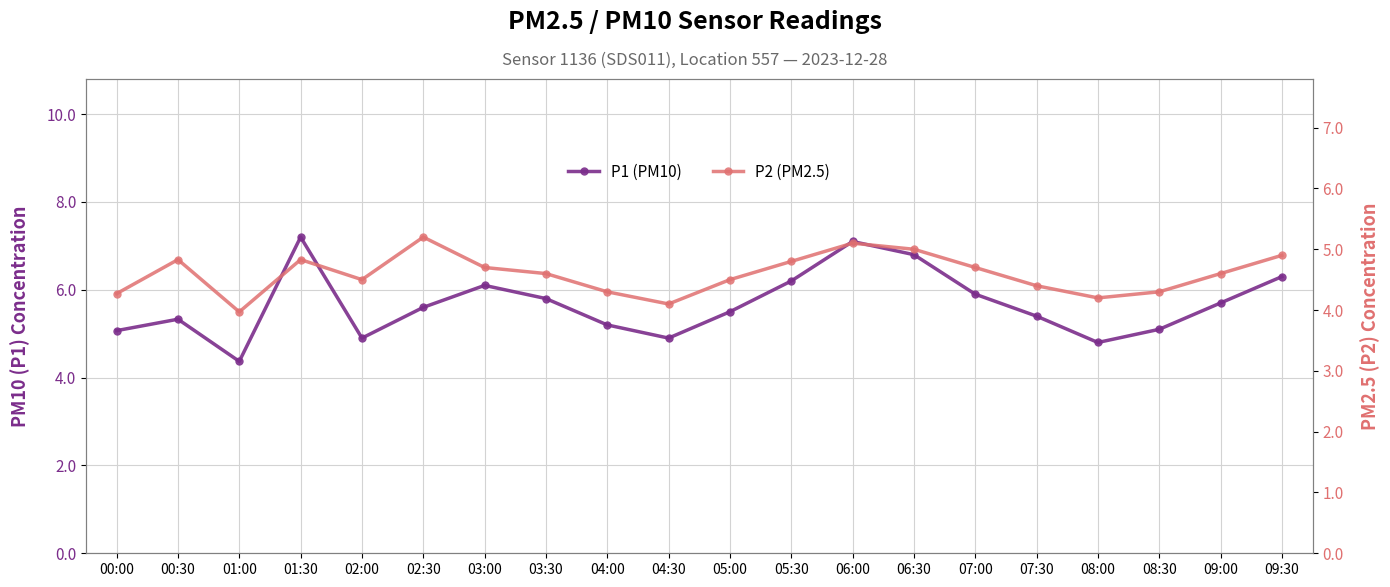

What is the maximum value shown in the chart?

7.2